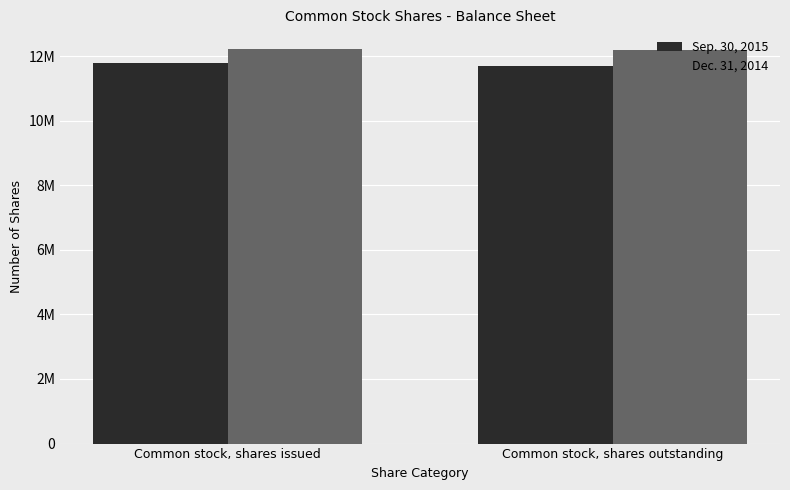

The value of Sep. 30, 2015 at Common stock, shares issued is 20247378. True or false?

False